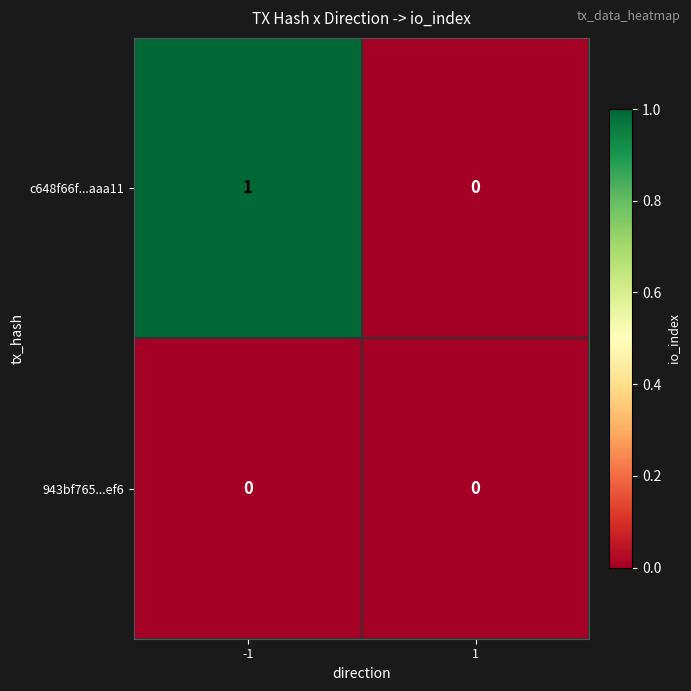

How many distinct data groups are displayed?

2